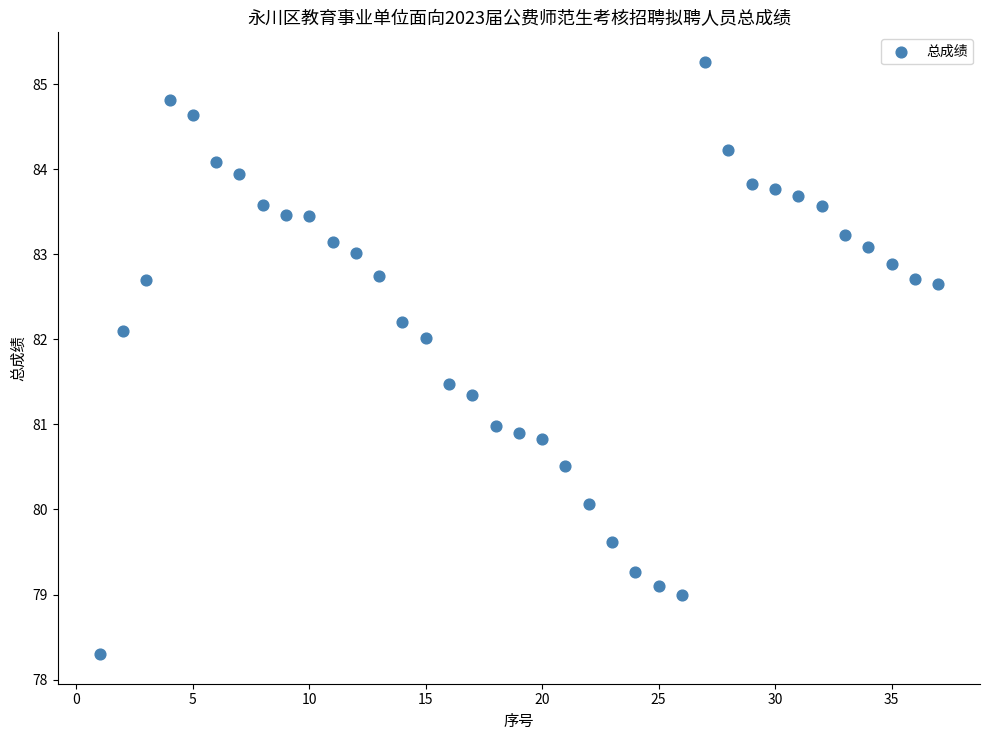

What is the range of Y values (max minus min)?

7.0